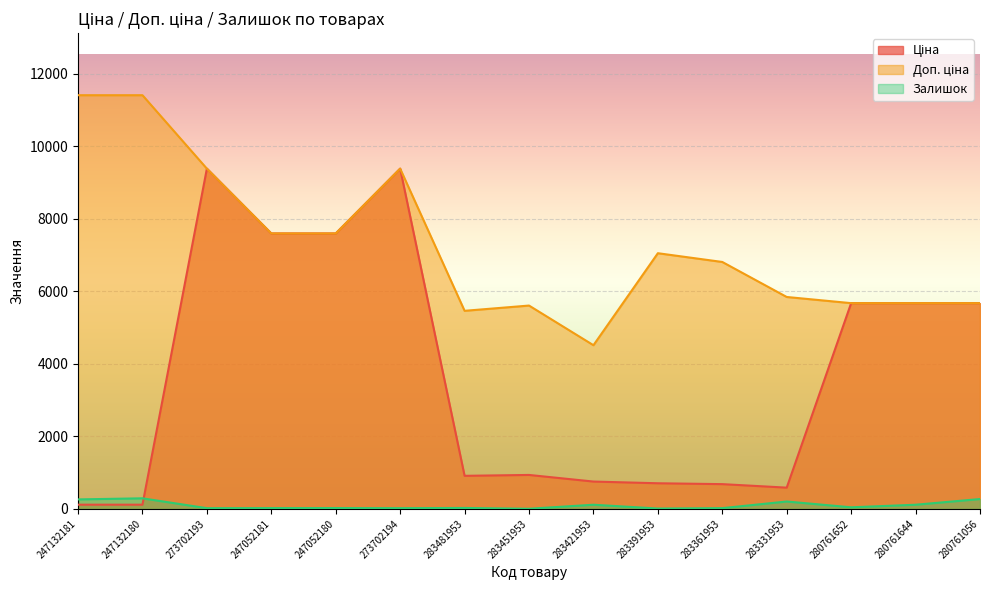

What is the maximum value shown in the chart?

11410.0